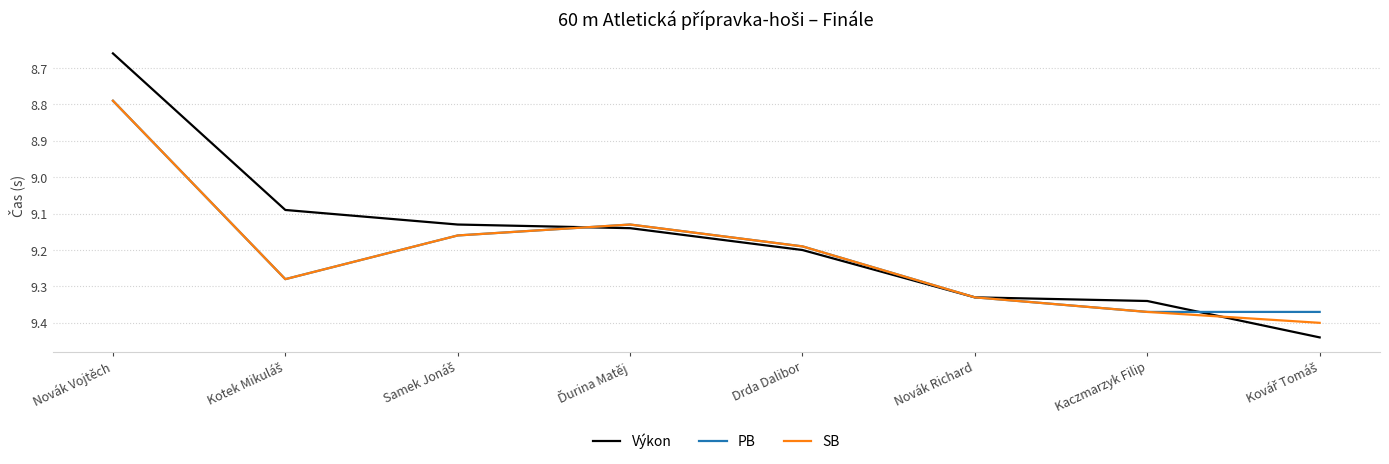

The Výkon series shows 16.2 at Kaczmarzyk Filip. True or false?

False